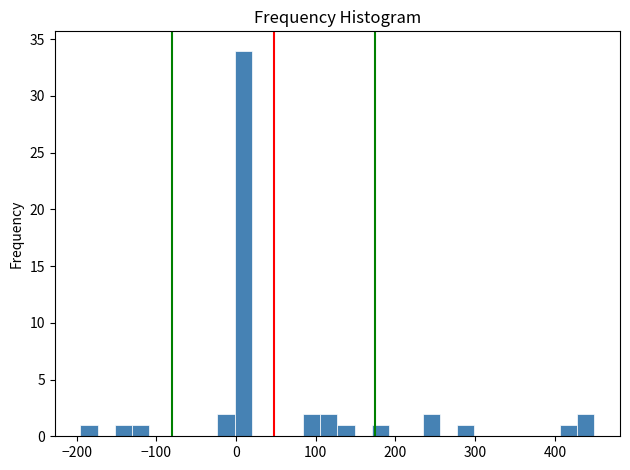

Read against the x-axis, roughly where is the centre of the tallest bar?

10